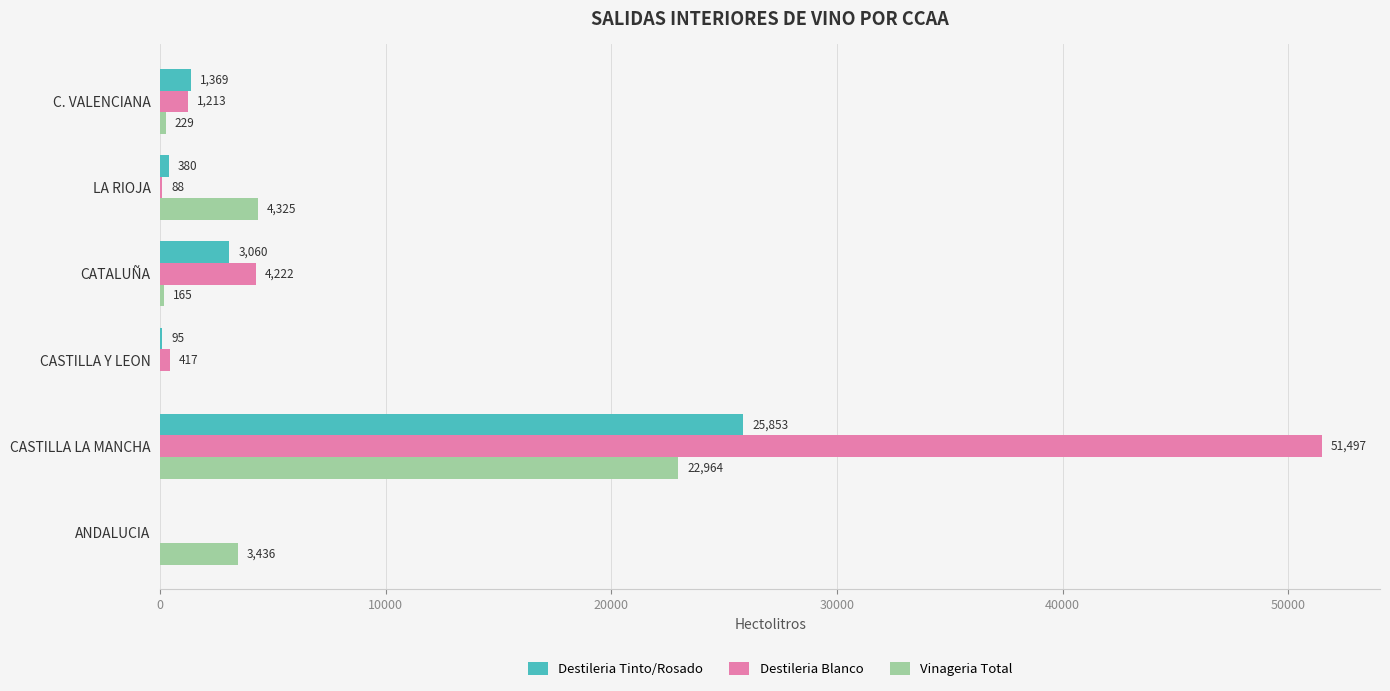

The value of Vinageria Total at CASTILLA LA MANCHA is 5239. True or false?

False